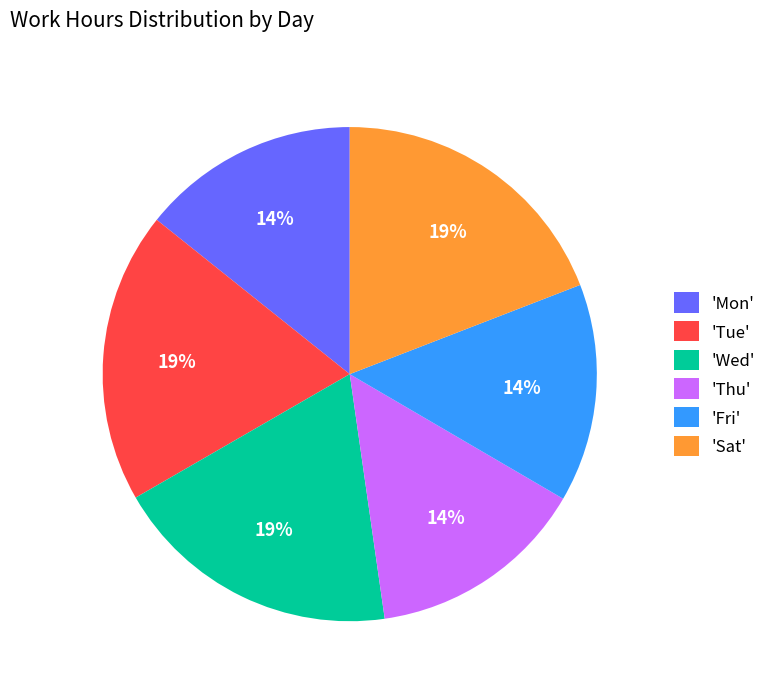

To the nearest percent, what is the difference between the largest and smallest slice percentages?

5%